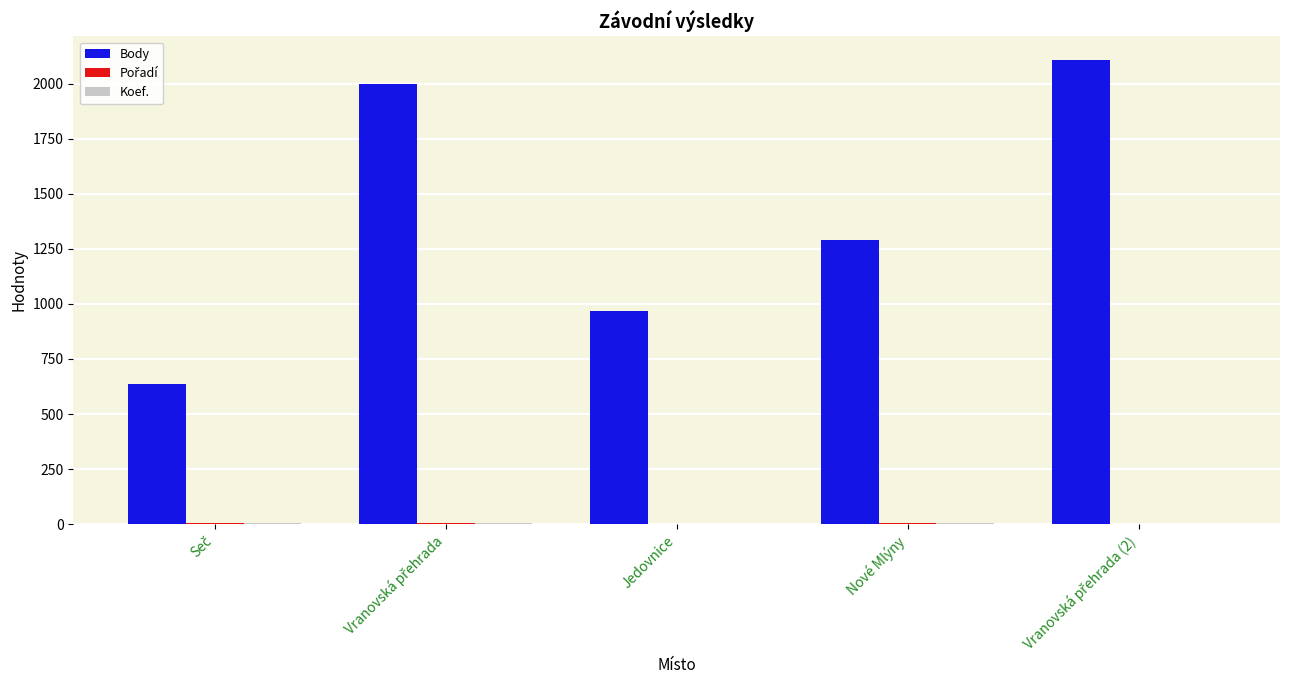

What is the highest value of the Body series?

2109